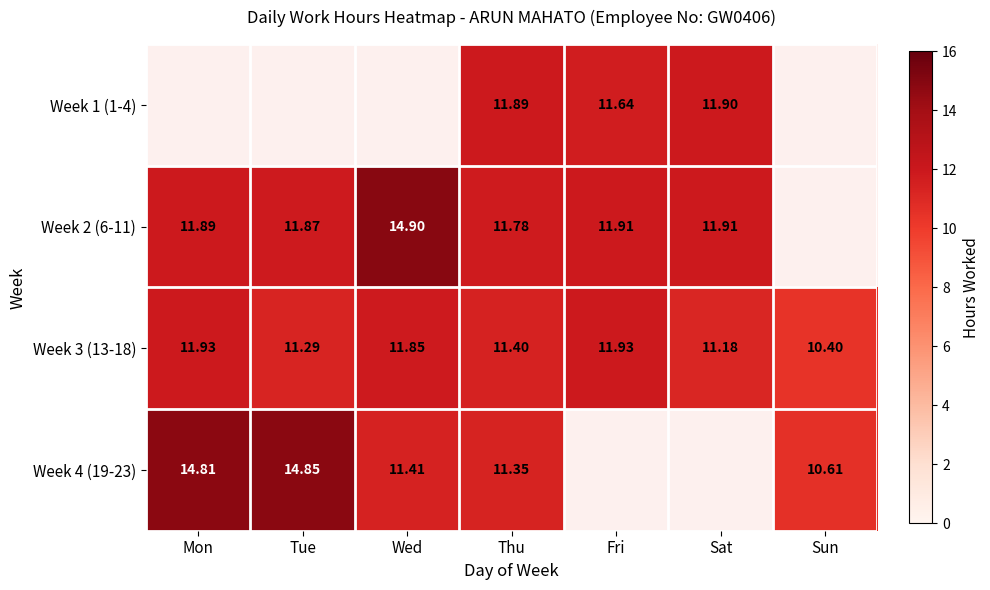

How many values in the Week 3 (13-18) series exceed 11?

6